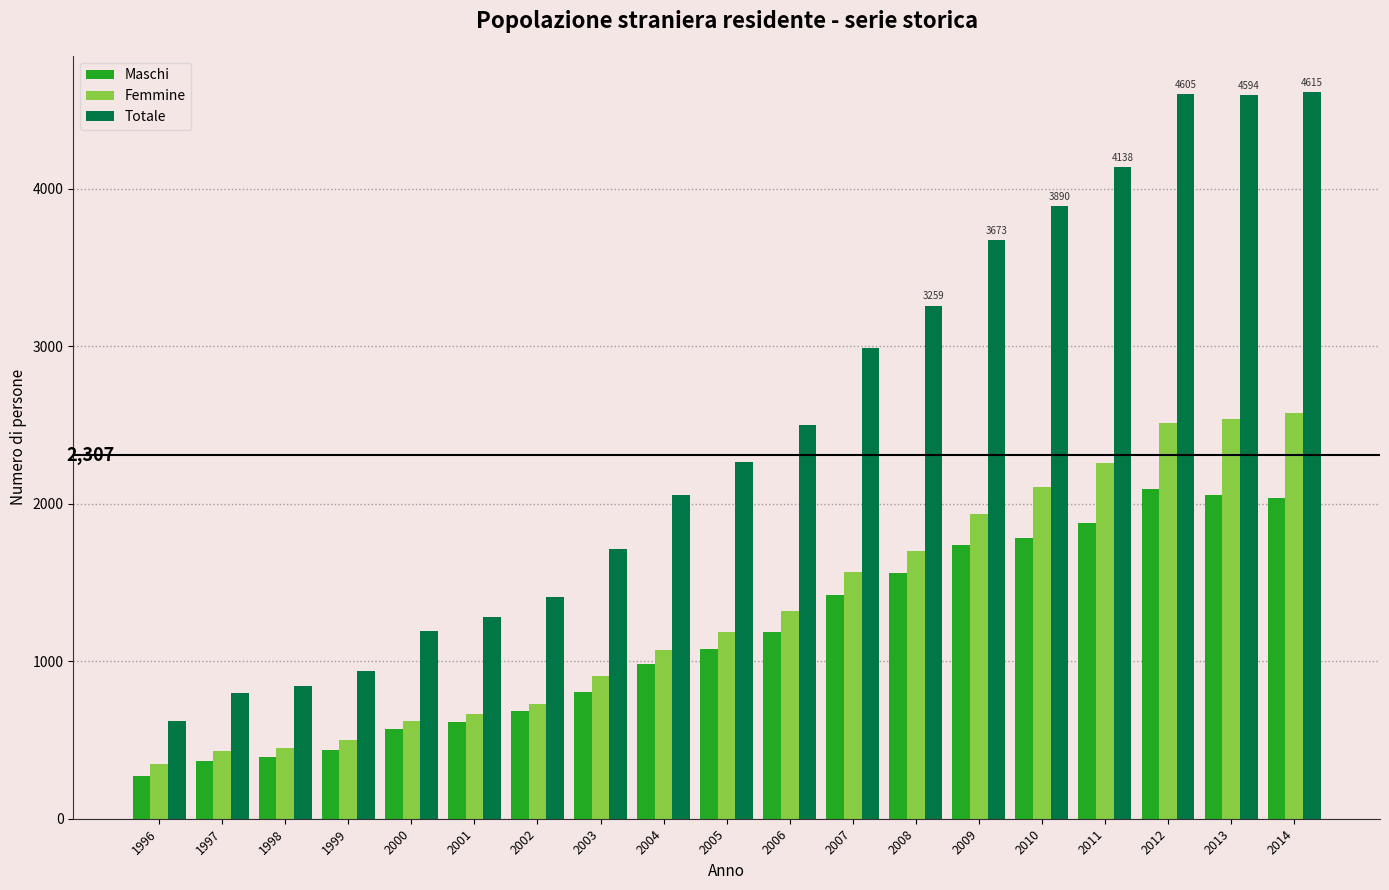

How many bars are there in each group?

3